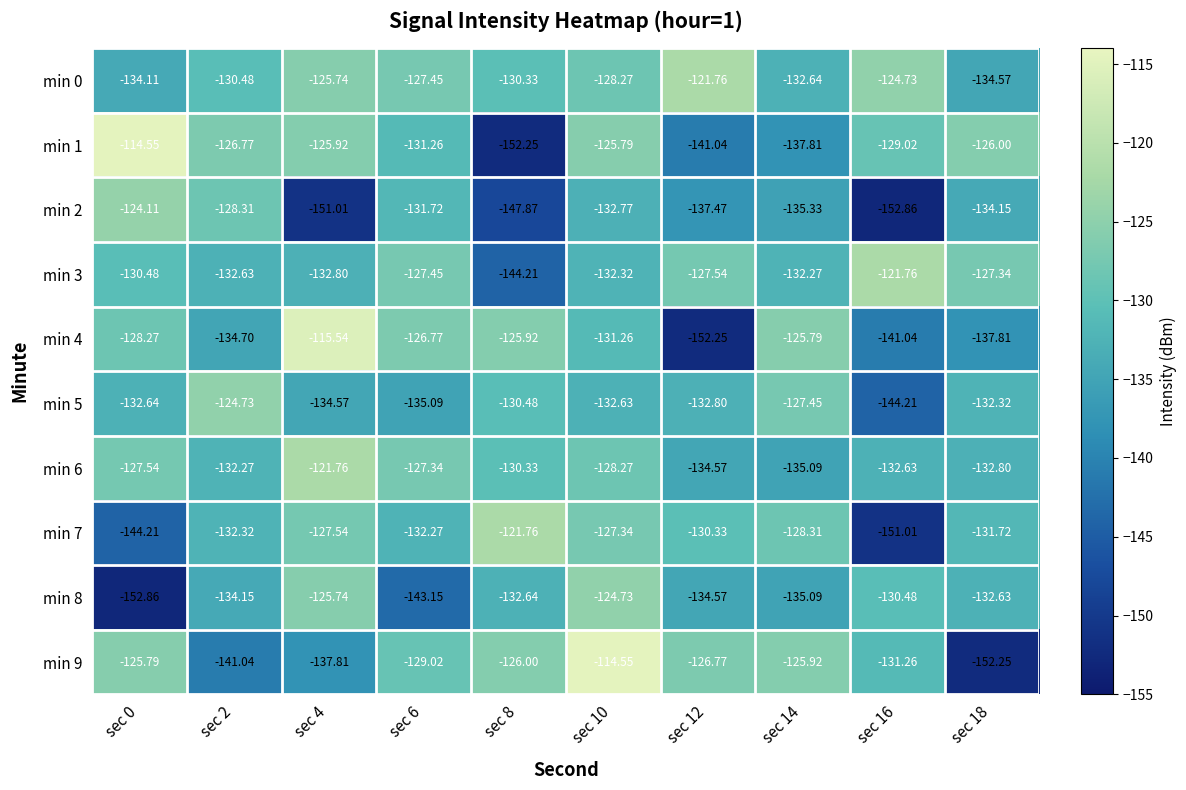

Is the value of min 0 at sec 4 greater than the value of min 4 at sec 10?

Yes